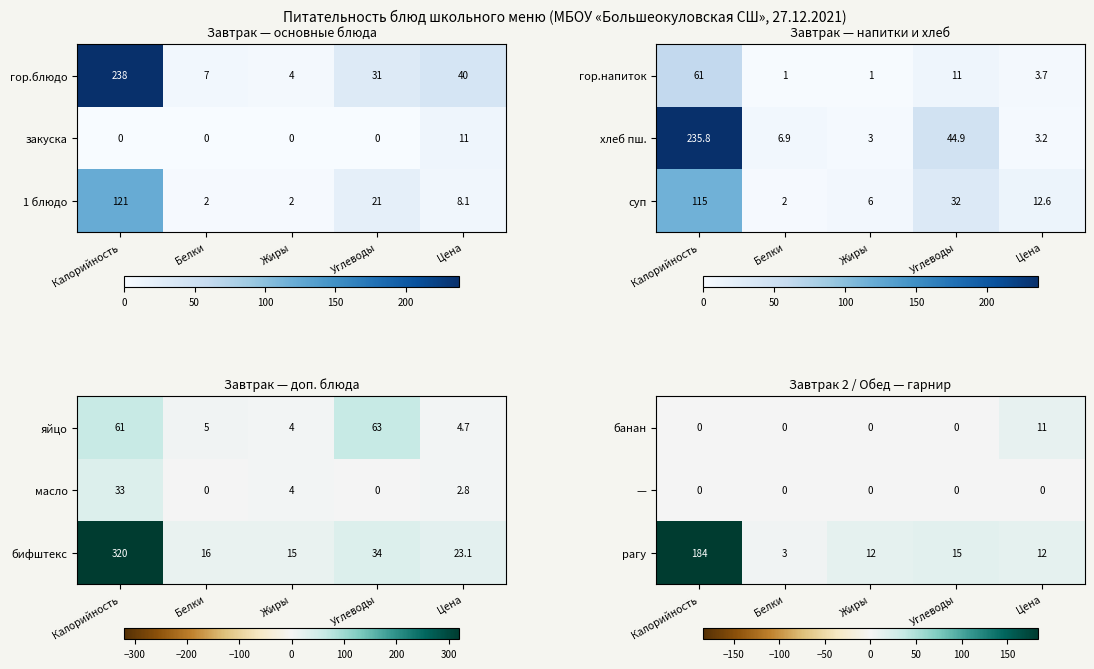

Is the value of банан at Цена greater than the value of рагу at Жиры?

No